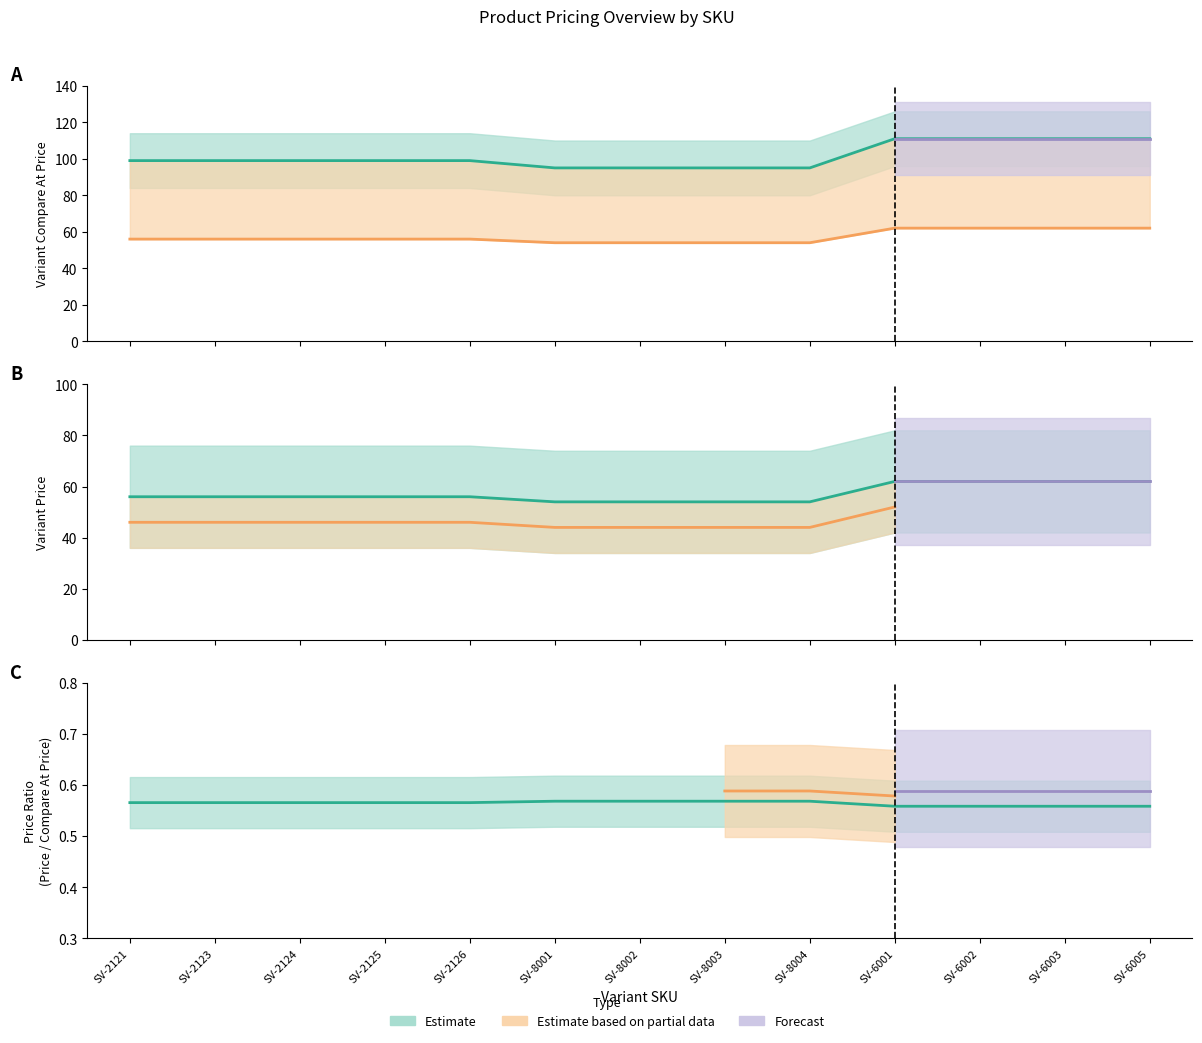

Which category has the lowest value across all series?

SV-8001